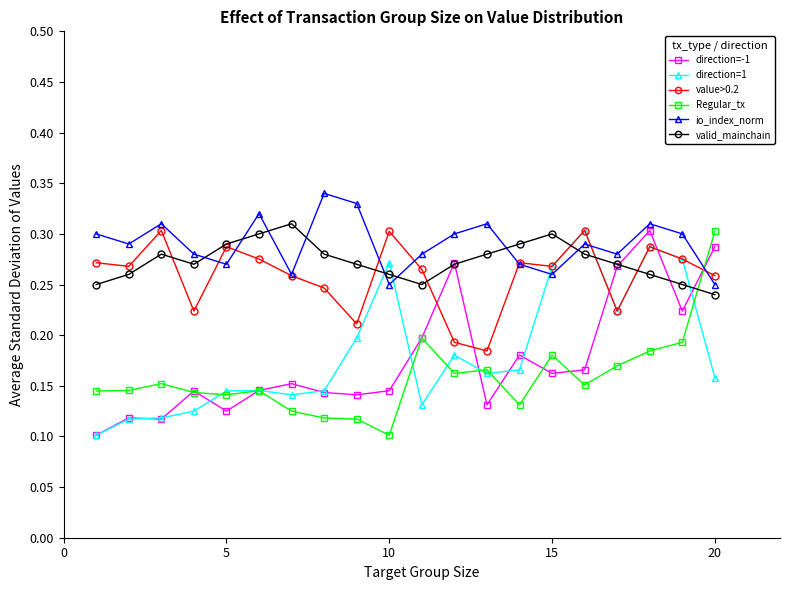

True or false: Regular_tx has more than 2 interior local peaks.

True